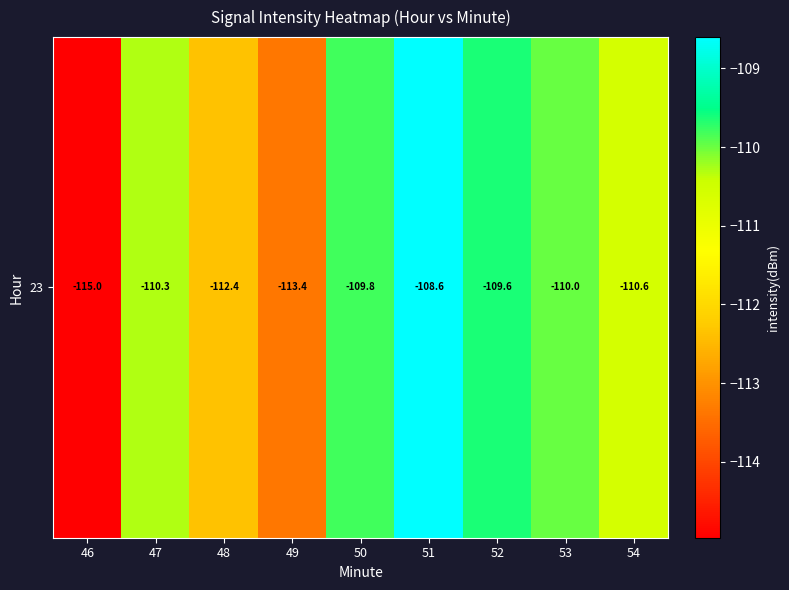

What is the difference between the maximum and minimum values?

6.4